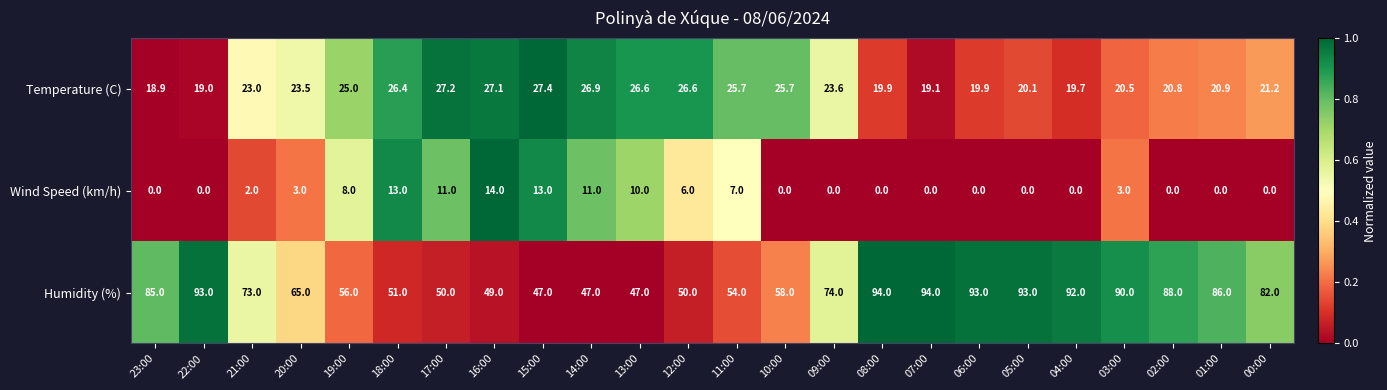

The Temperature (C) series shows 25.0 at 19:00. True or false?

True